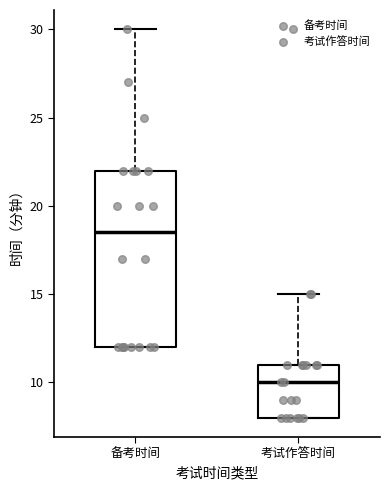

Where does the upper whisker of the box for 考试作答时间 end on the y-axis? The values are not printed on the chart, so give them approximately, as read against the axis.

15.0